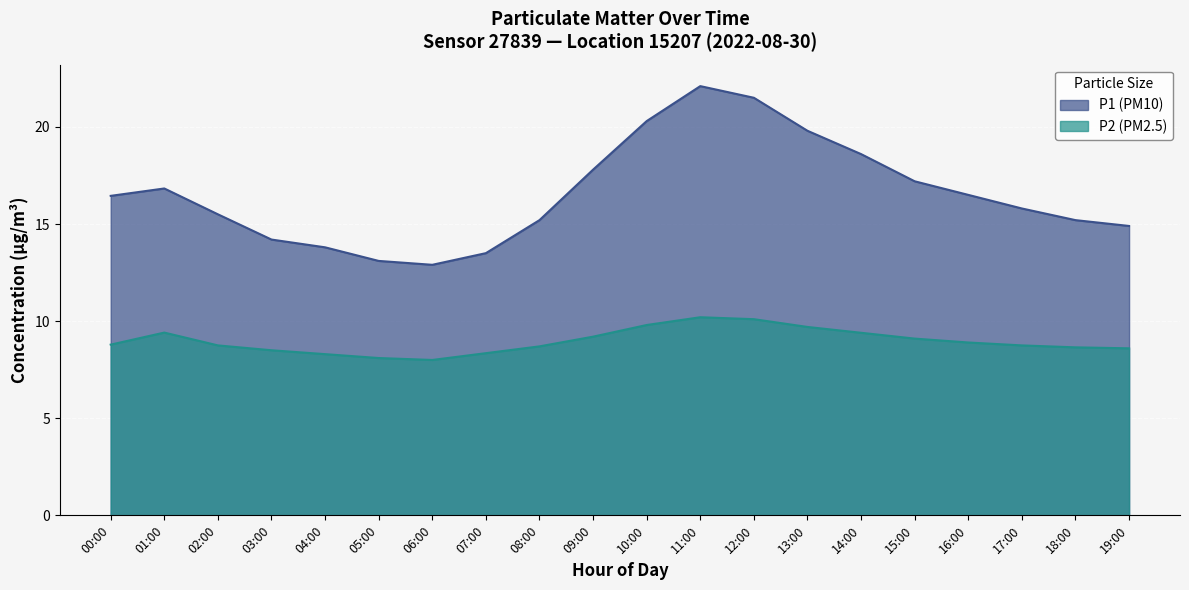

What is the label of the 19th point from the left?

18:00